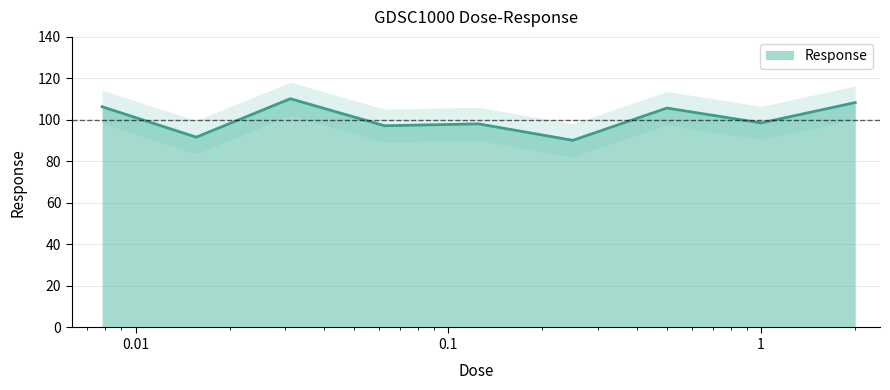

List the labels in order of value, smallest first.

0.25, 0.015625, 0.0625, 0.125, 1.0, 0.5, 0.0078125, 2.0, 0.03125